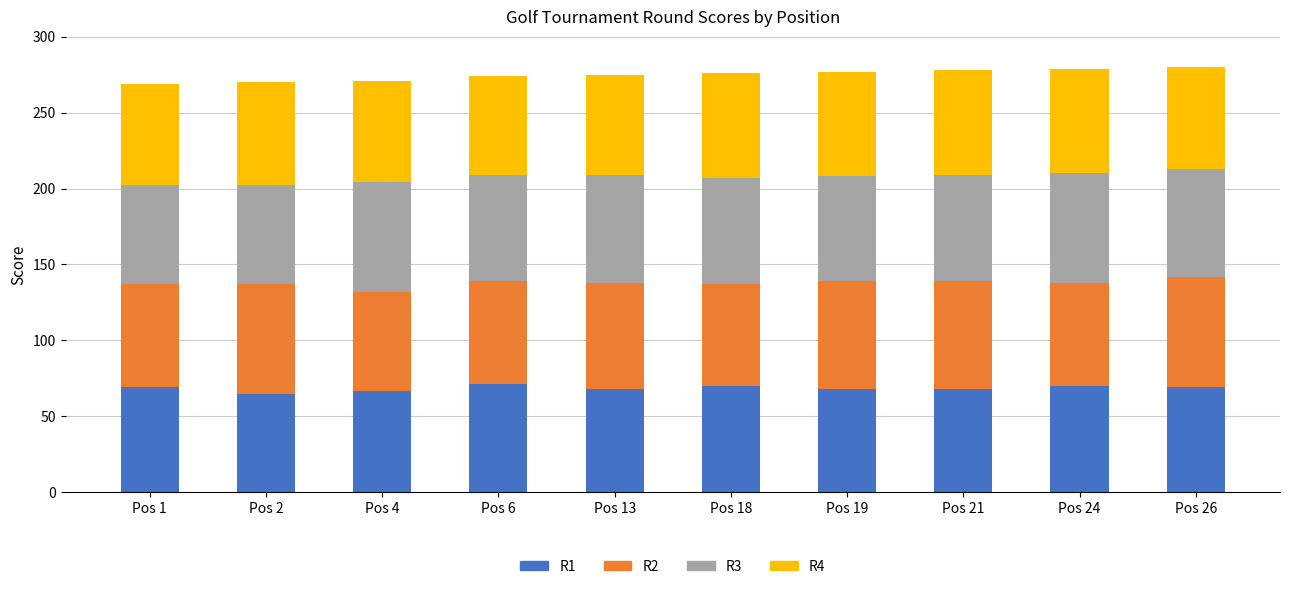

How many series are shown in this chart?

4